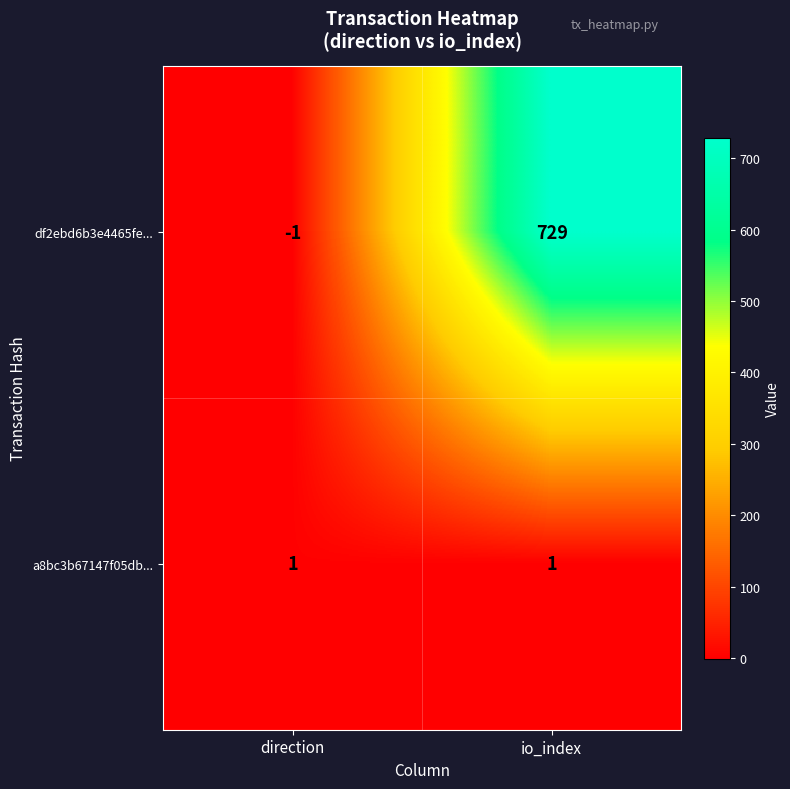

What is the spread (max minus min) of values at io_index?

728